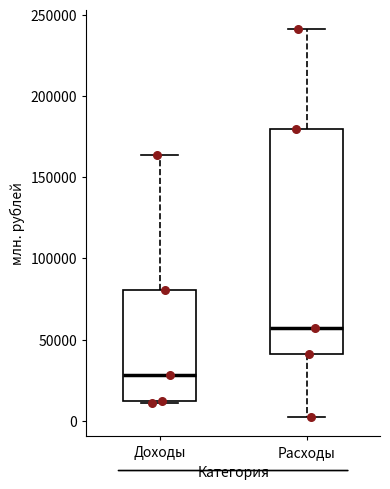

Reading left to right, transcribe this box plot: for each box, give where its median line is, the range the box spans, and where its two whiskers end, as read against the y-axis. The values are not printed on the chart, so give them approximately, as read against the axis.

Доходы: median 30000, box 10000 to 80000, whiskers 10000 (just below the box's lower edge) to 165000
Расходы: median 55000, box 40000 to 180000, whiskers 0 to 240000